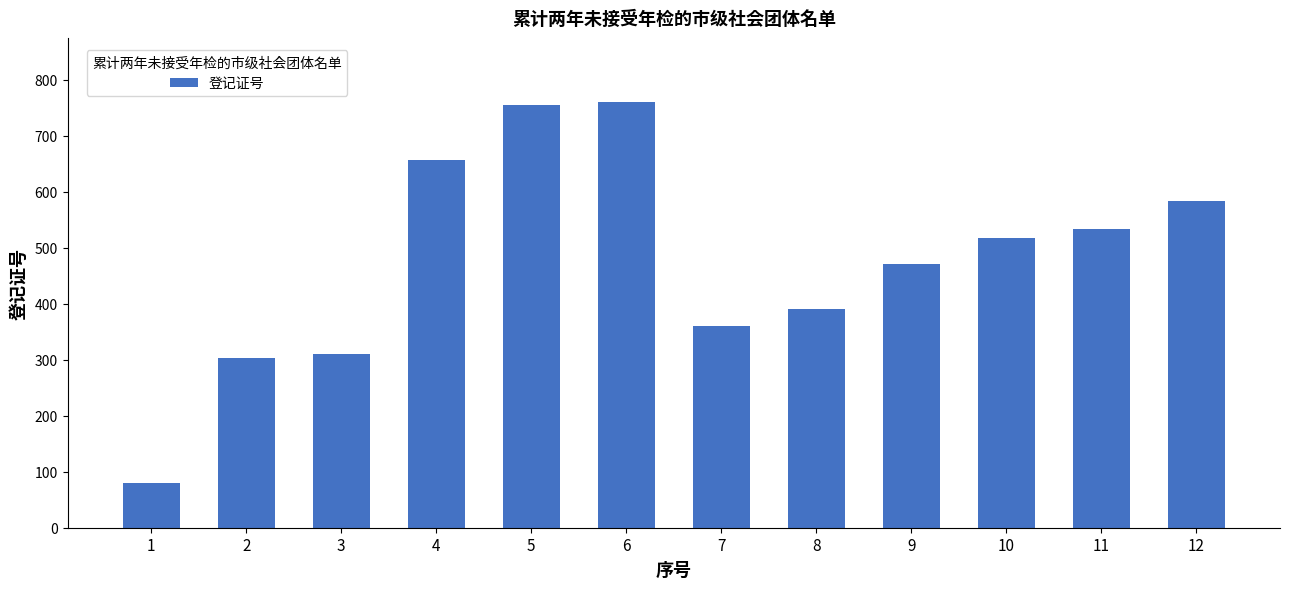

What is the change in value from 7 to 12?

+224